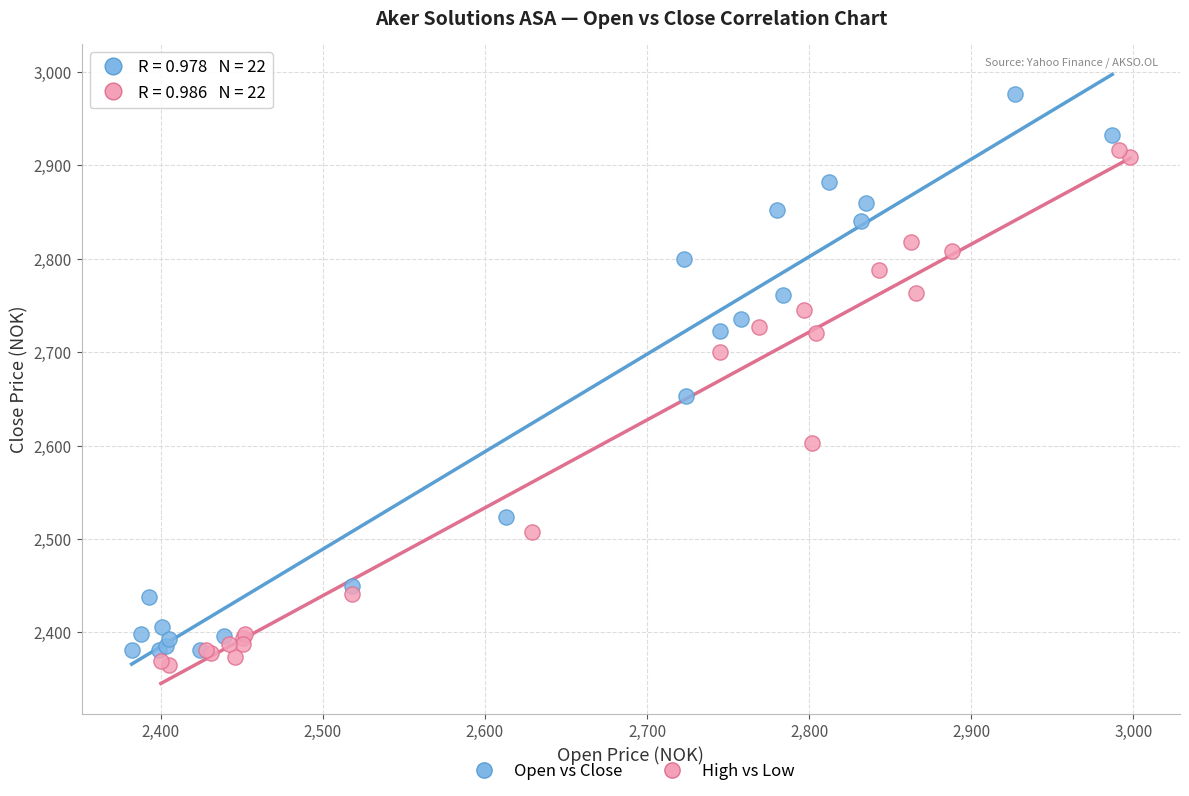

Which series reaches the maximum Y coordinate?

Open vs Close